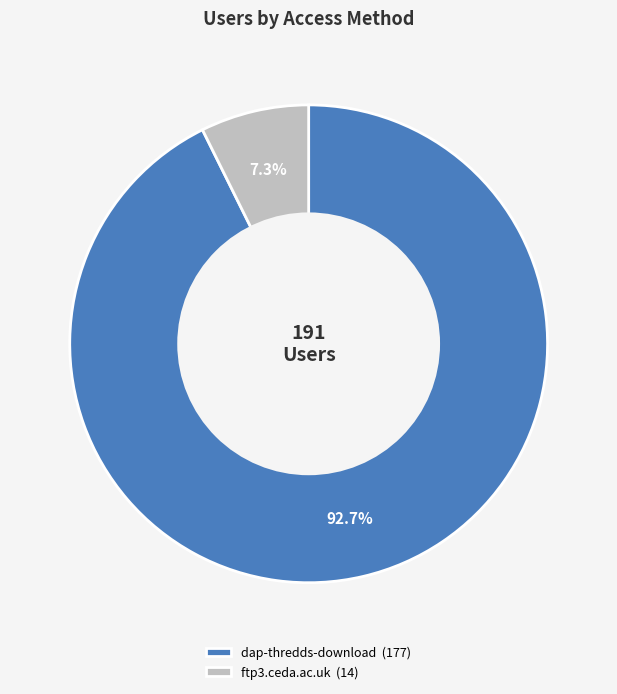

Which category has the biggest portion of the pie?

dap-thredds-download